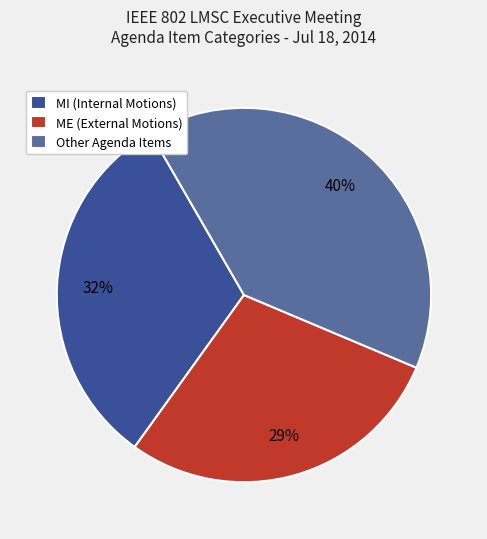

How many segments does this pie chart have?

3